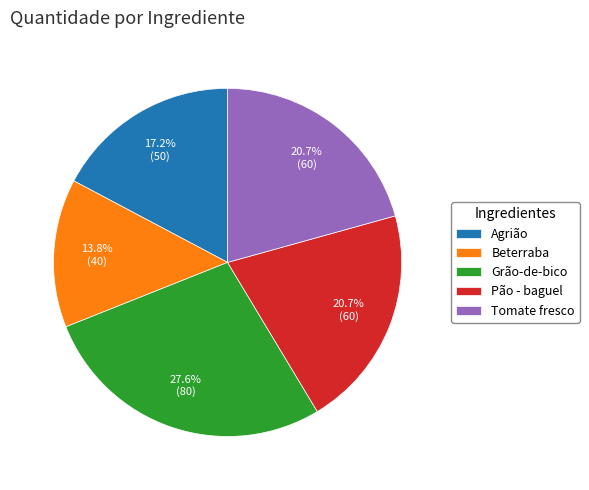

How many slices are in this pie chart?

5